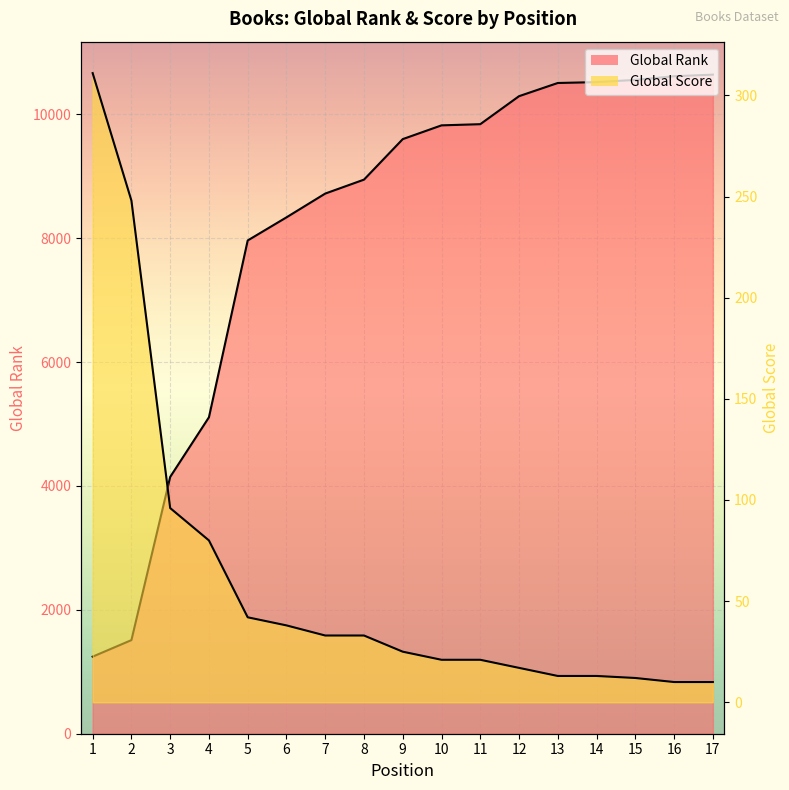

Between 7 and 14, which series saw the biggest shift?

Global Rank